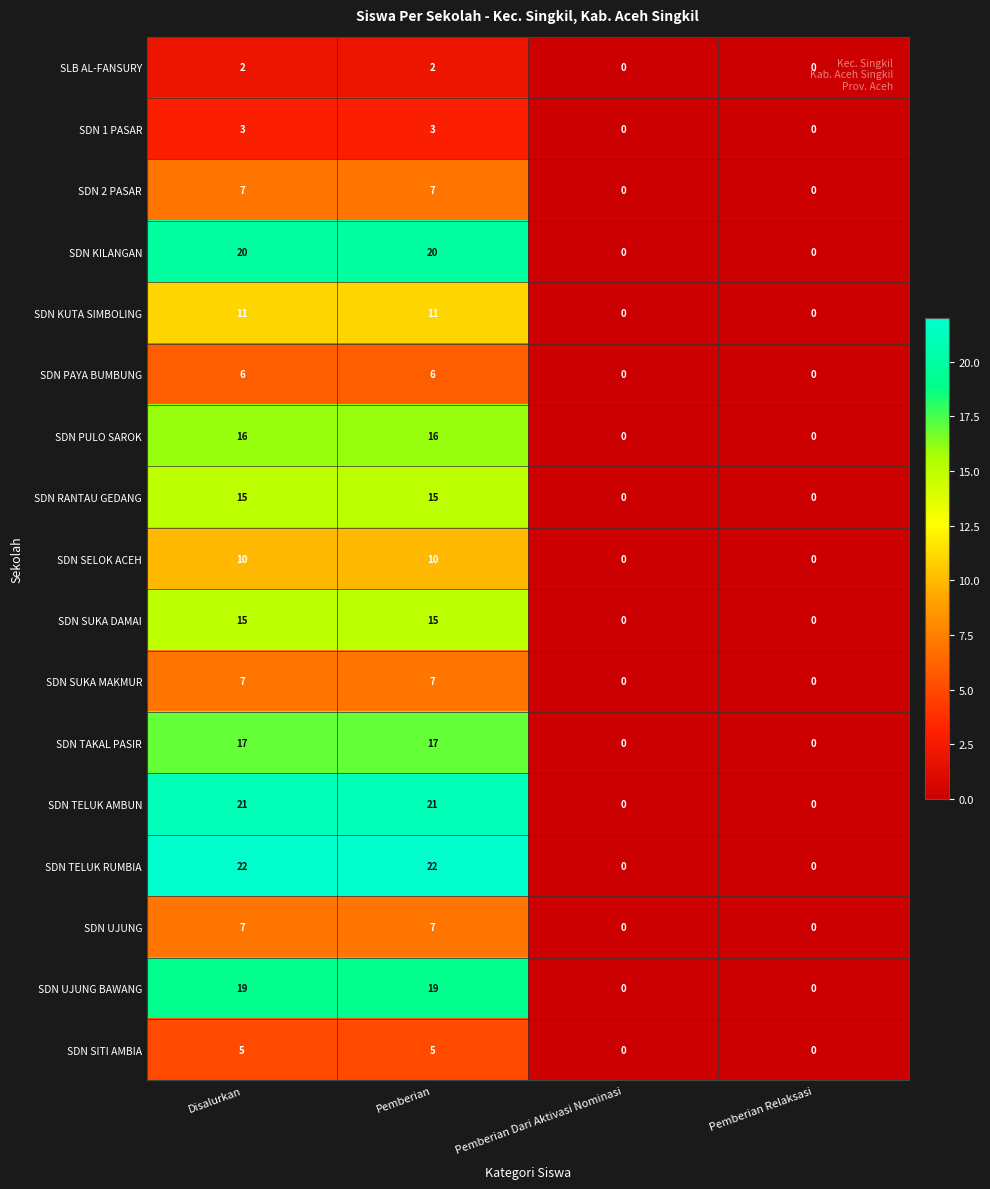

What is the difference between the highest and lowest values at Pemberian?

20